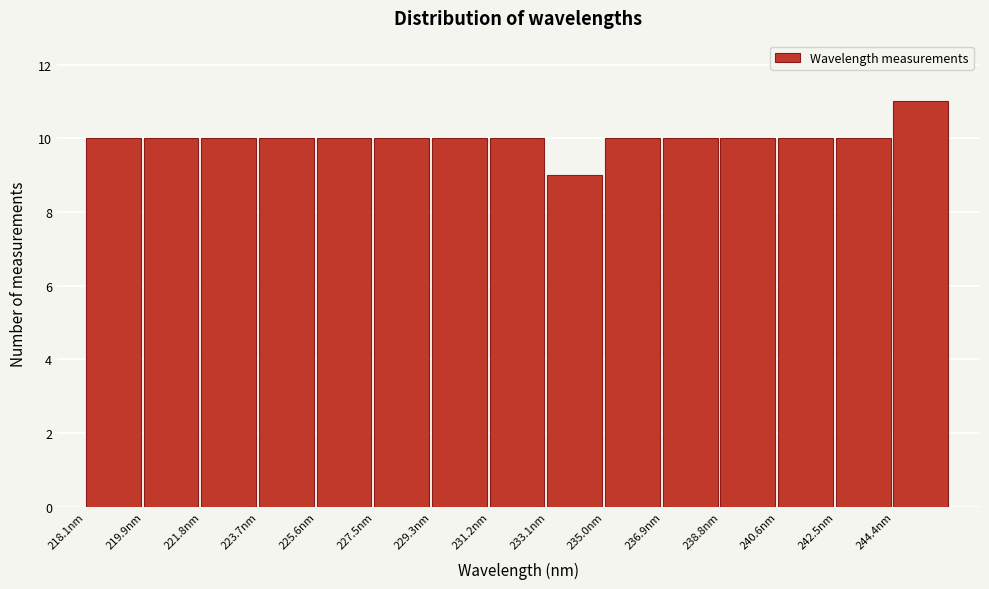

Reading left to right, list every bar in this chart as the range it spans on the x-axis followed by its height. Neither the bar edges nor the heights are printed on the chart, so give them approximately, as read against the axes.

218.0 to 220.0: 10
220.0 to 221.8: 10
221.8 to 223.8: 10
223.8 to 225.6: 10
225.6 to 227.4: 10
227.4 to 229.4: 10
229.4 to 231.2: 10
231.2 to 233.2: 10
233.2 to 235.0: 9
235.0 to 236.8: 10
236.8 to 238.8: 10
238.8 to 240.6: 10
240.6 to 242.6: 10
242.6 to 244.4: 10
244.4 to 246.2: 11